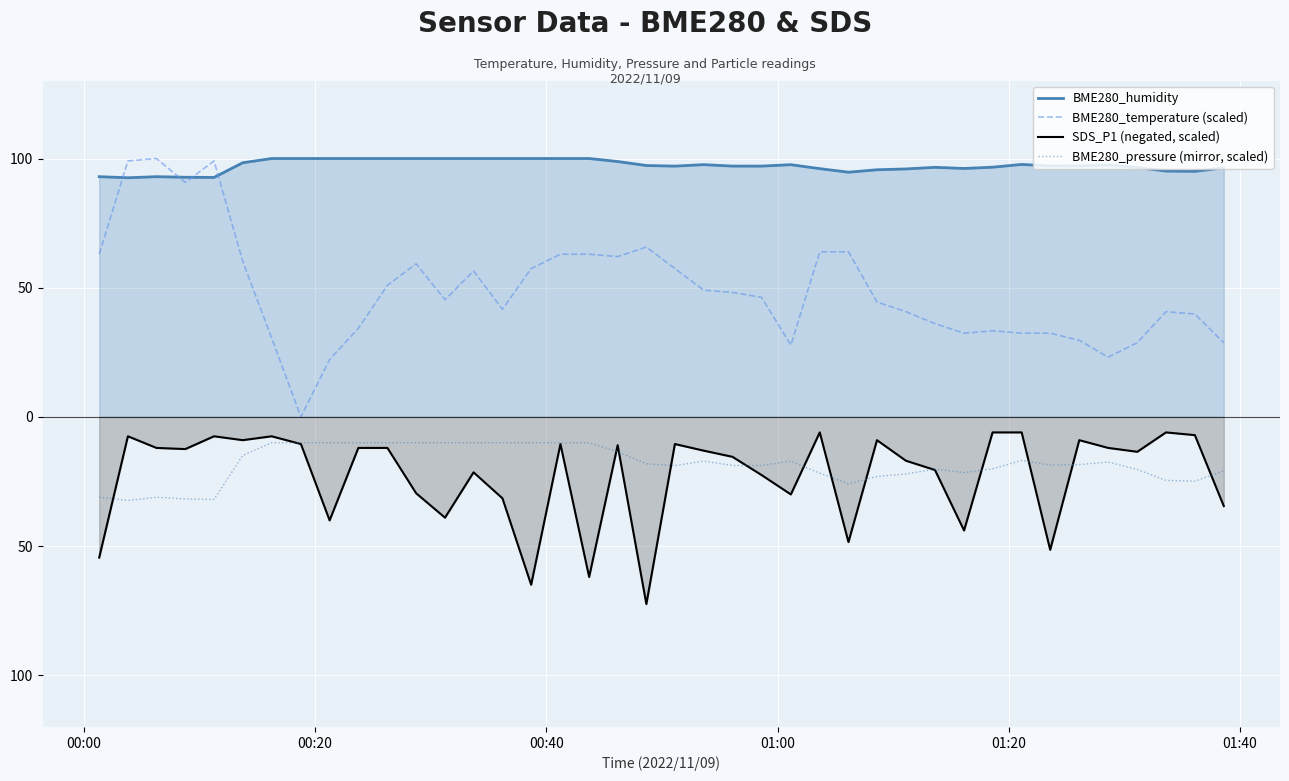

How many data points does each series have?

40